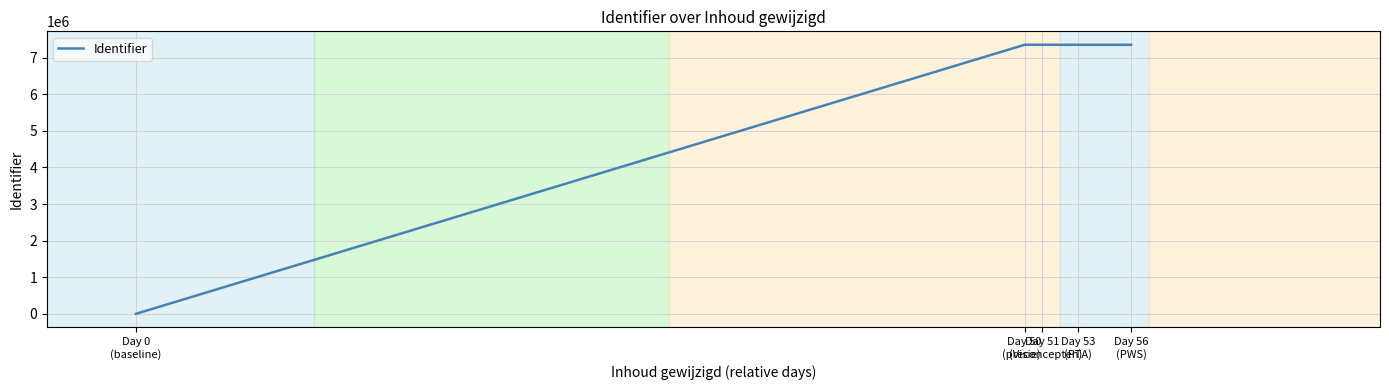

How many values are below 7350056?

2